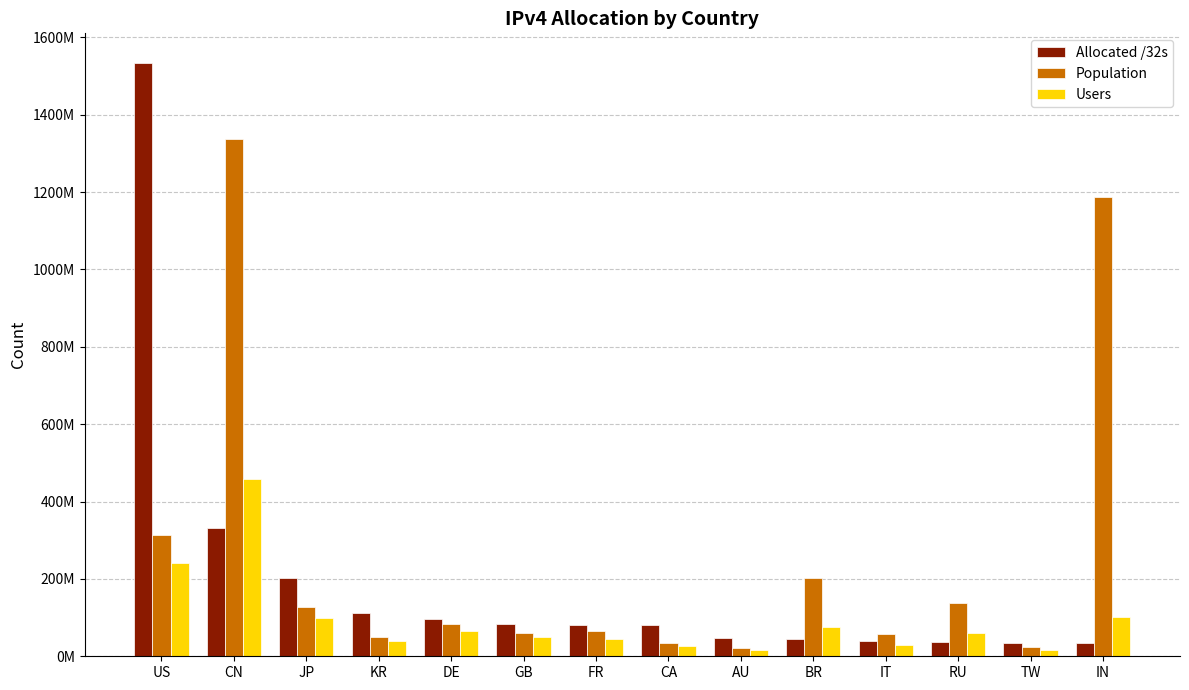

What are all the series names shown in the legend?

Allocated /32s, Population, Users